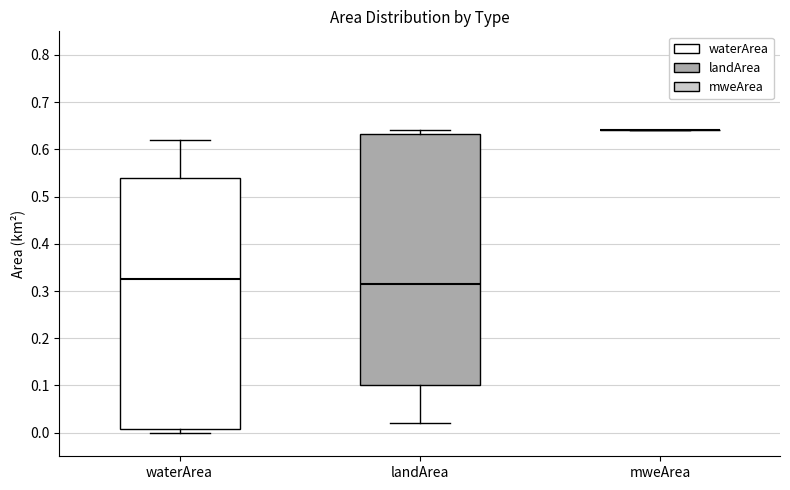

Reading left to right, transcribe this box plot: for each box, give where its median line is, the range the box spans, and where its two whiskers end, as read against the y-axis. The values are not printed on the chart, so give them approximately, as read against the axis.

waterArea: median 0.33, box 0.01 to 0.54, whiskers 0.00 to 0.62
landArea: median 0.32, box 0.10 to 0.63, whiskers 0.02 to 0.64
mweArea: box collapsed to a line at 0.64, whiskers 0.64 to 0.64